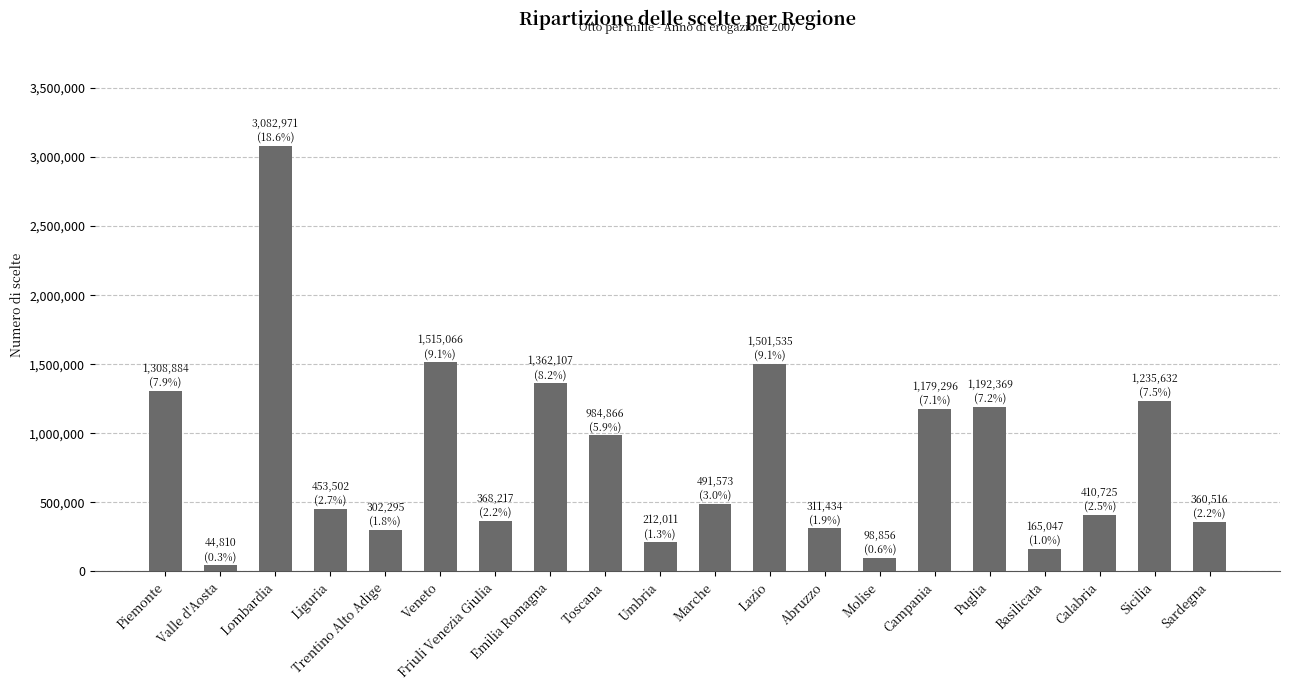

Which category has the highest value across all series?

Lombardia